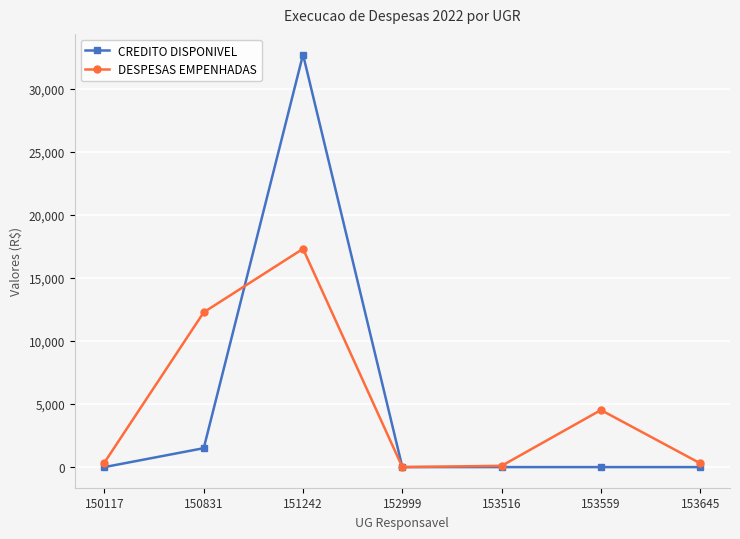

What is the total value across all series at 150117?

359.8